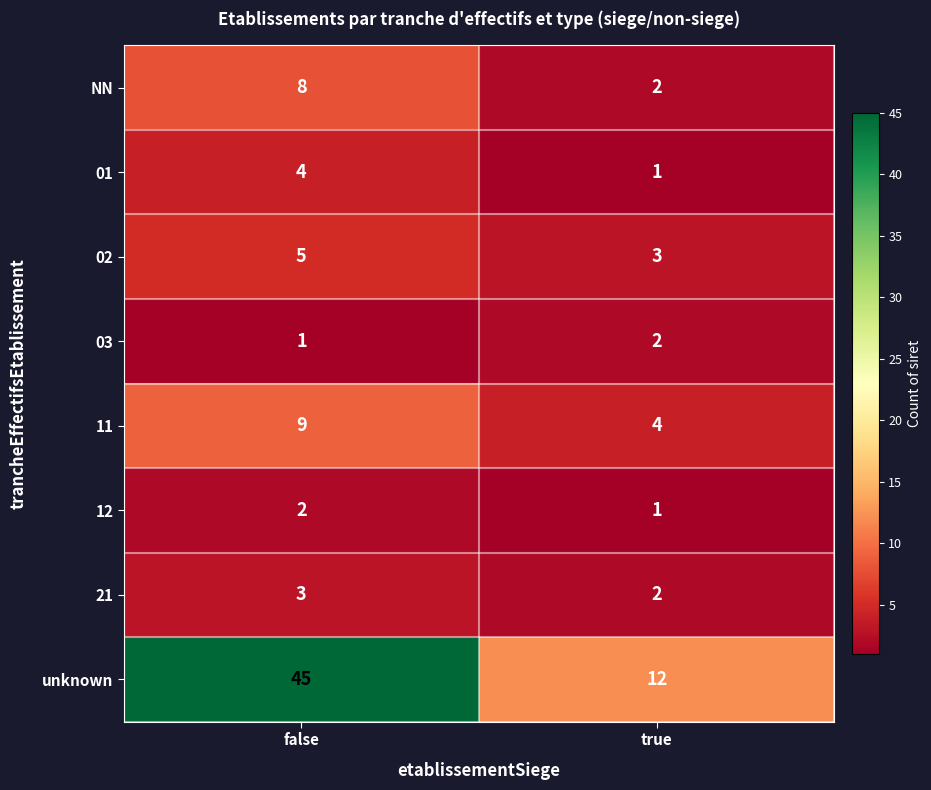

What is the sum of all 01 values?

5